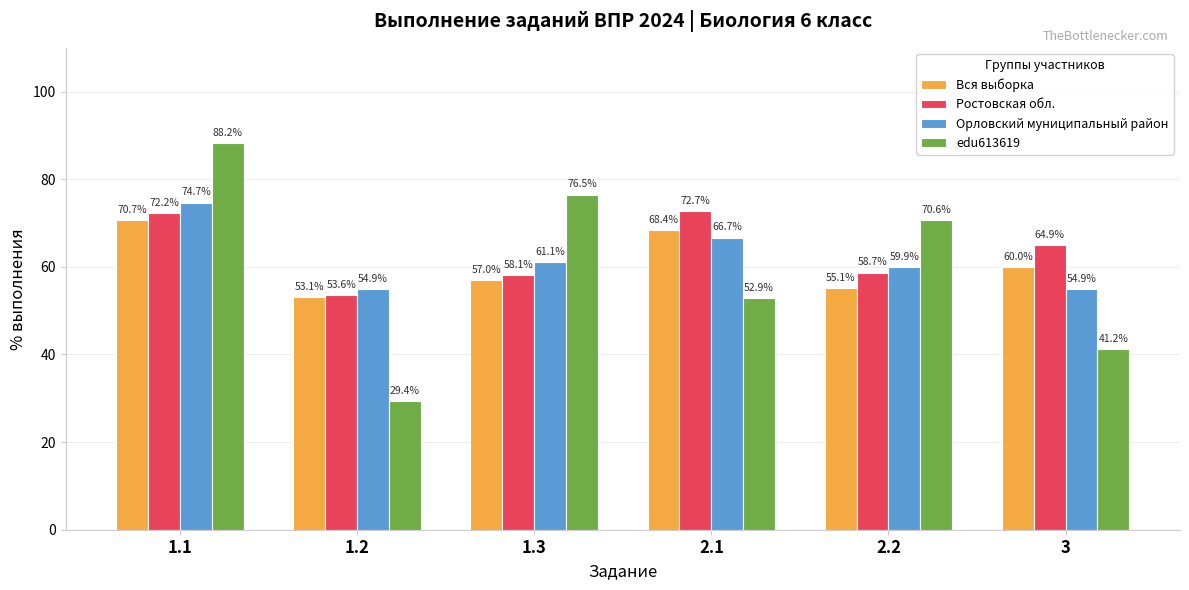

Where is Орловский муниципальный район nearest to the value 64?

2.1